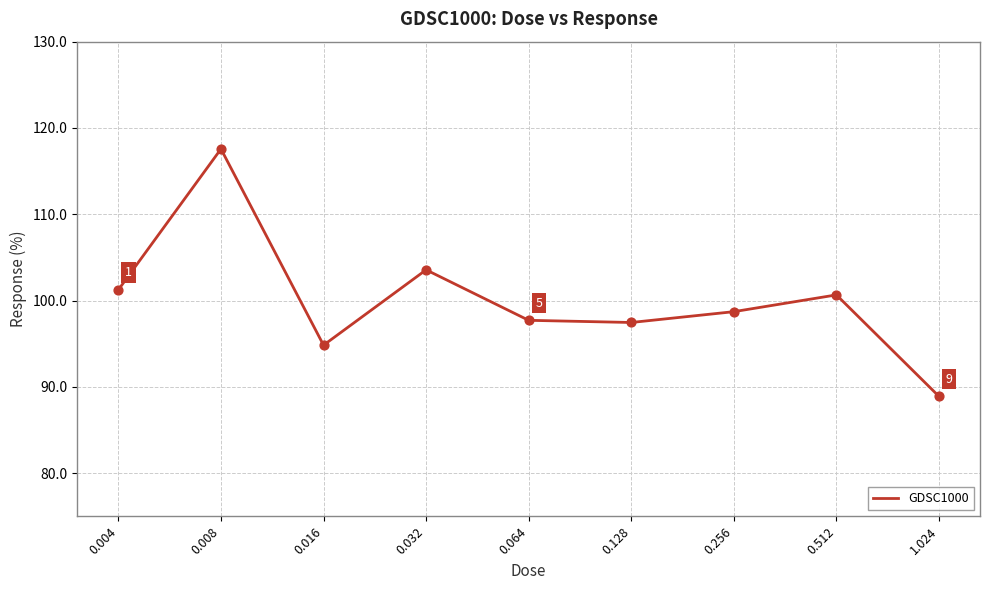

What is the change in value from 0.064 to 0.512?

+2.9